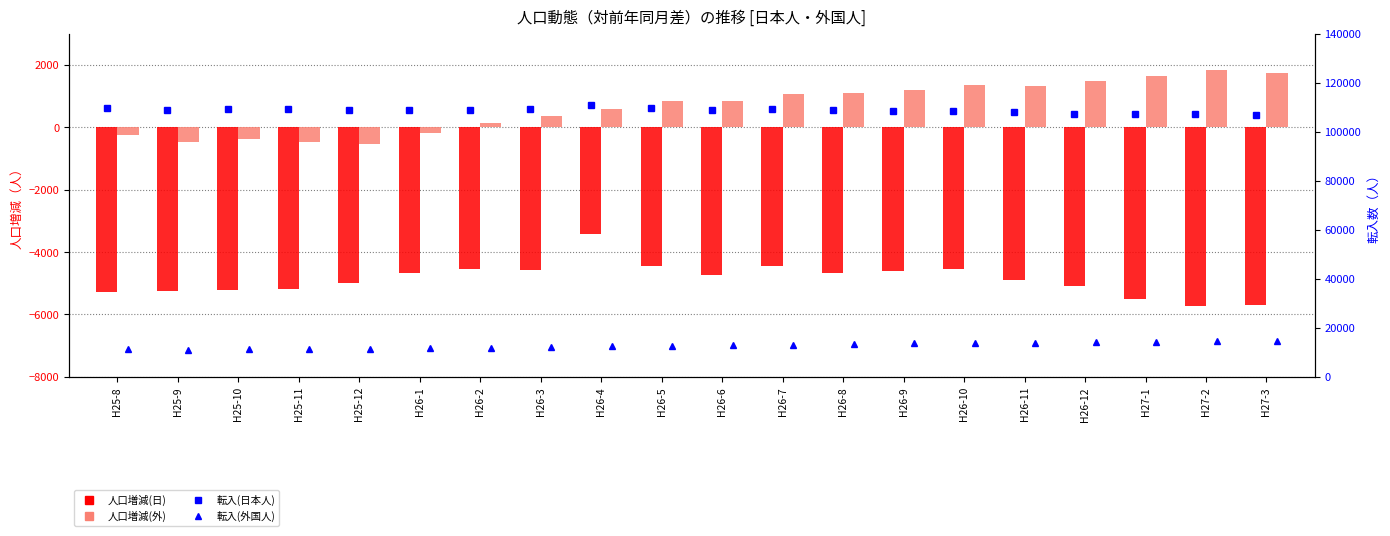

At how many categories does at least one series exceed 59543?

20